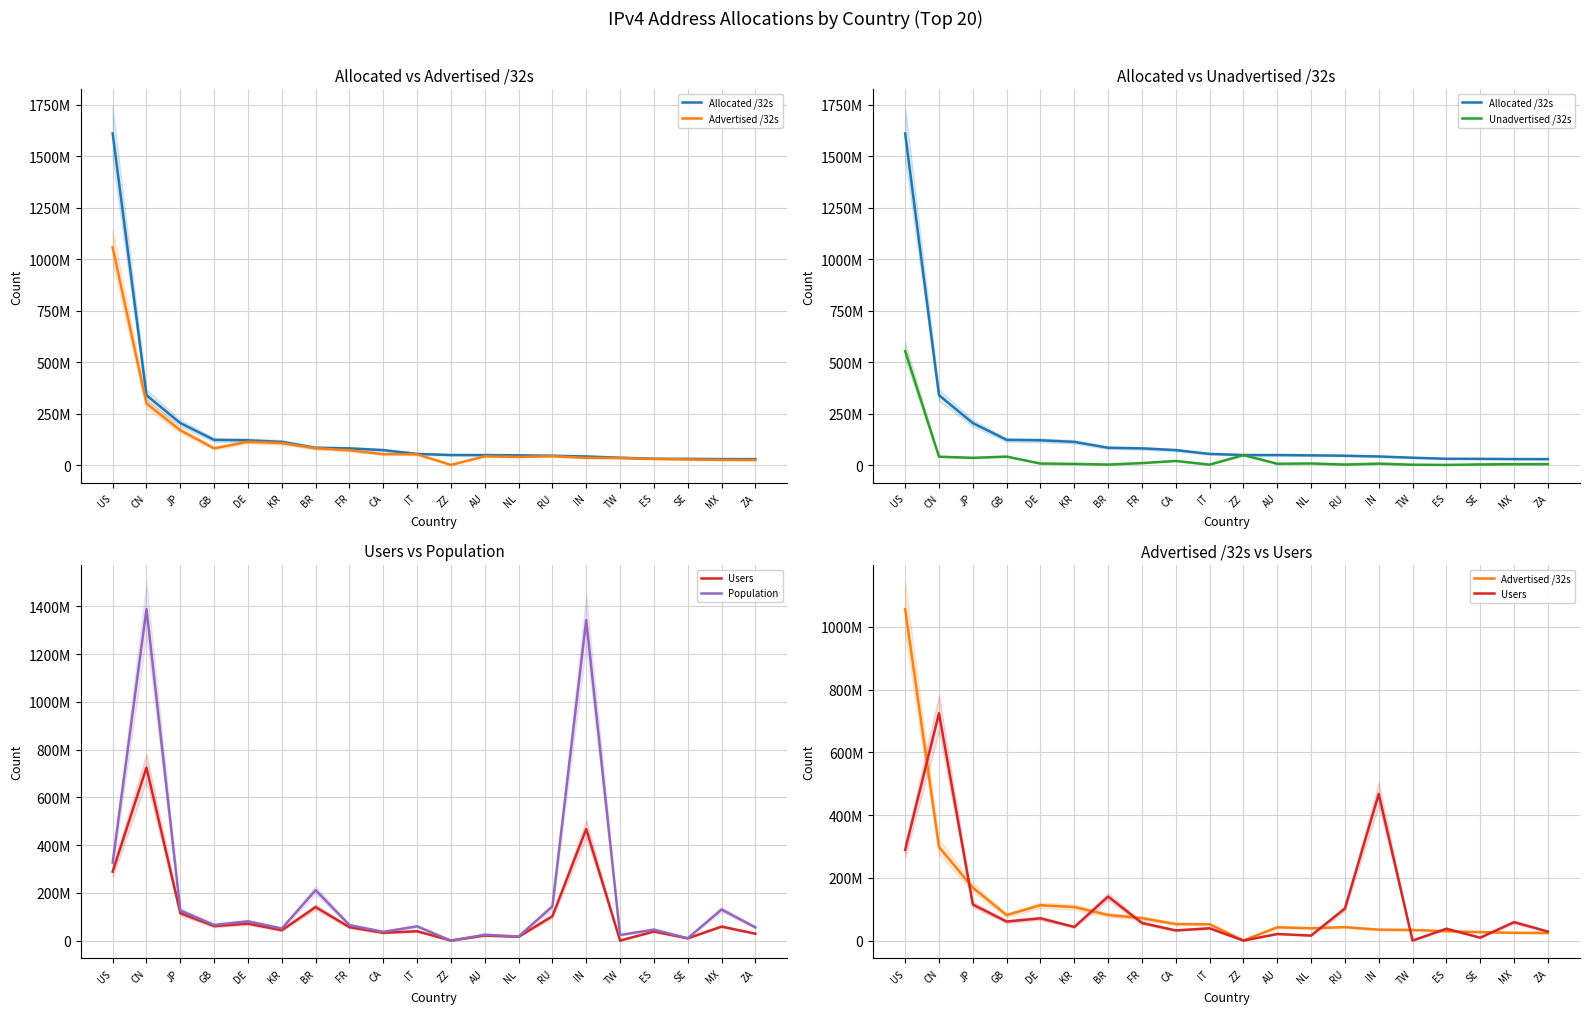

How many interior local valleys does the Population series have?

7